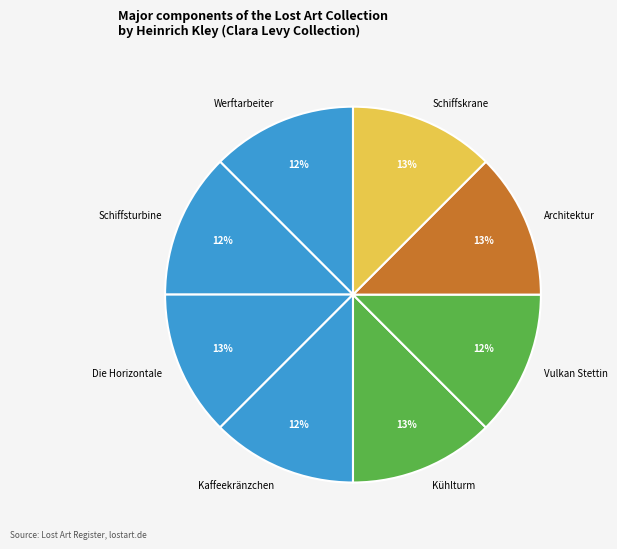

Does Schiffsturbine represent more than half of the total?

No